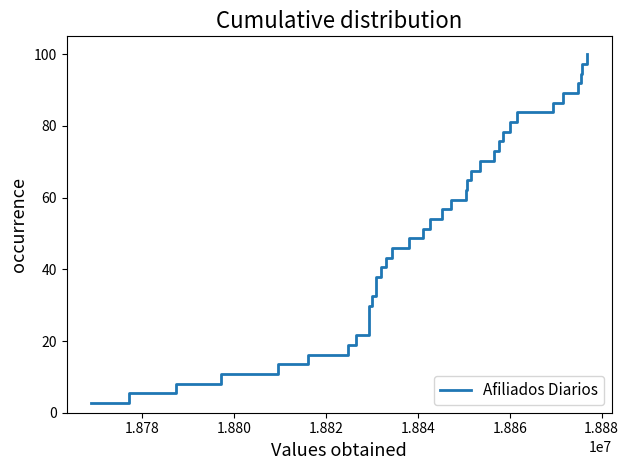

What is the greatest value displayed?

100.0